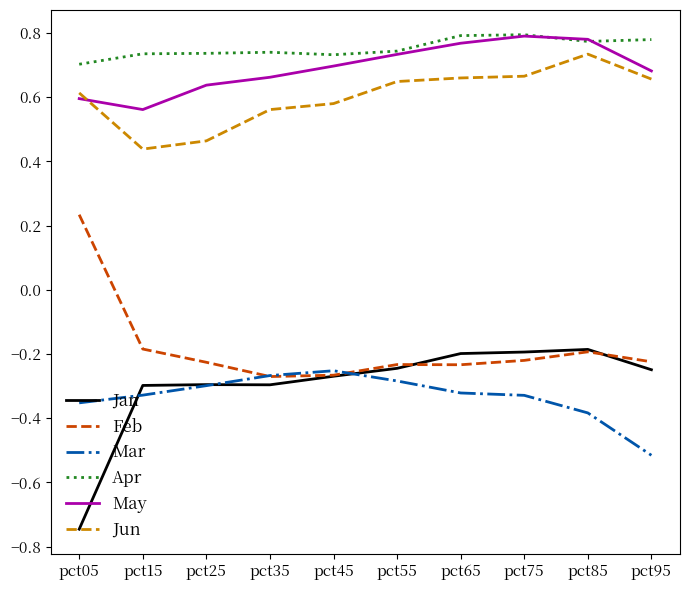

What is the minimum value for Mar?

-0.5